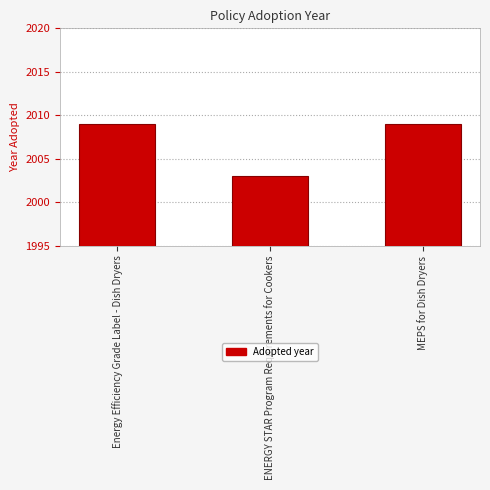

How many bars are there in total?

3